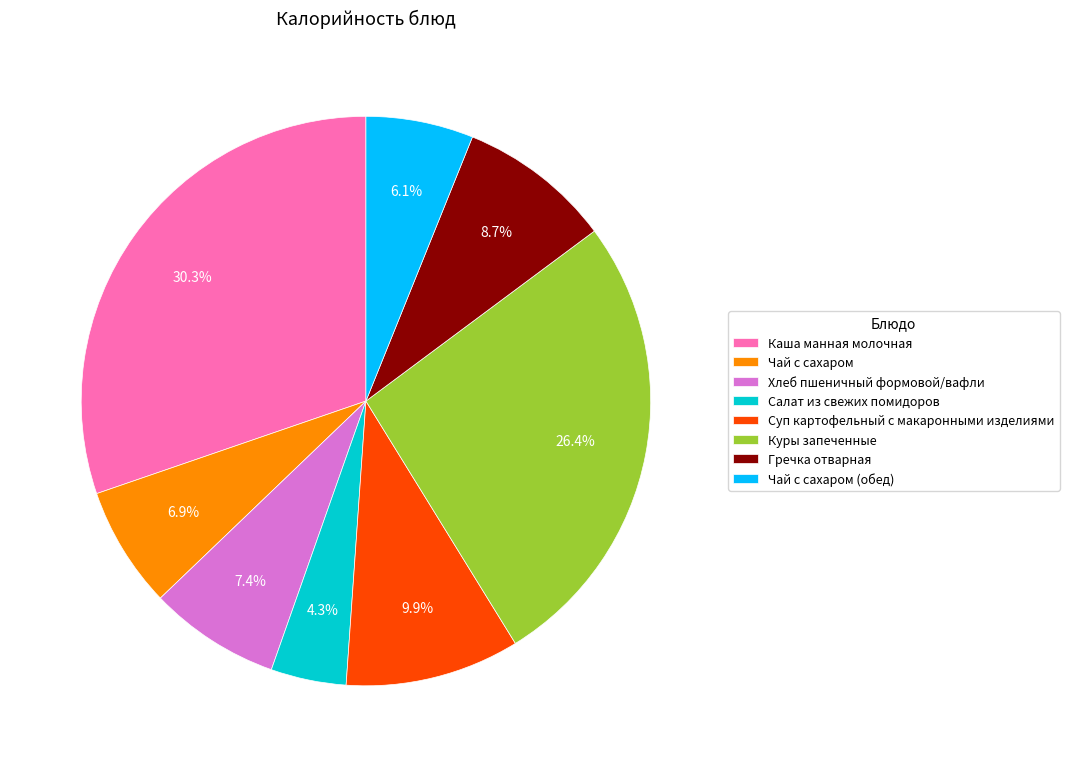

To the nearest percent, what is the difference between the largest and smallest slice percentages?

26%